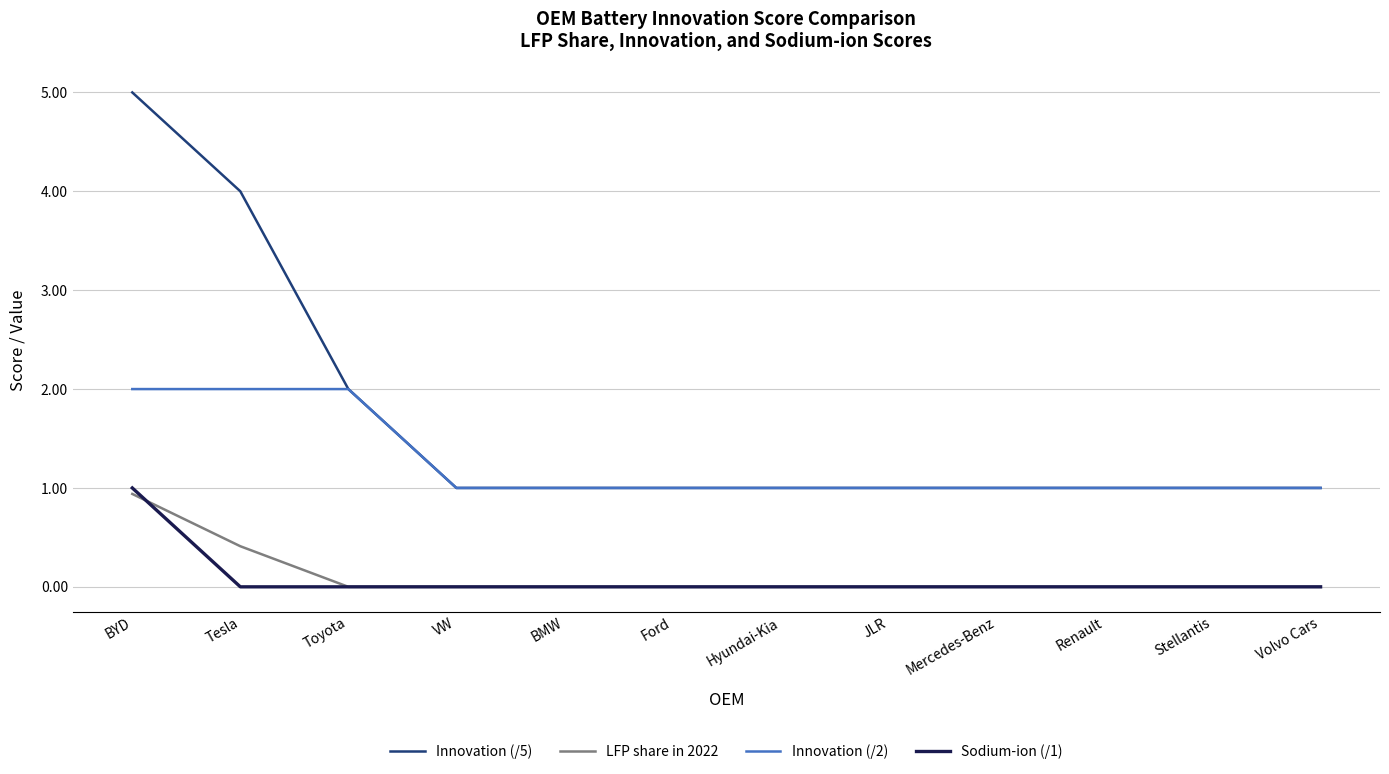

What position from the left is Mercedes-Benz?

9